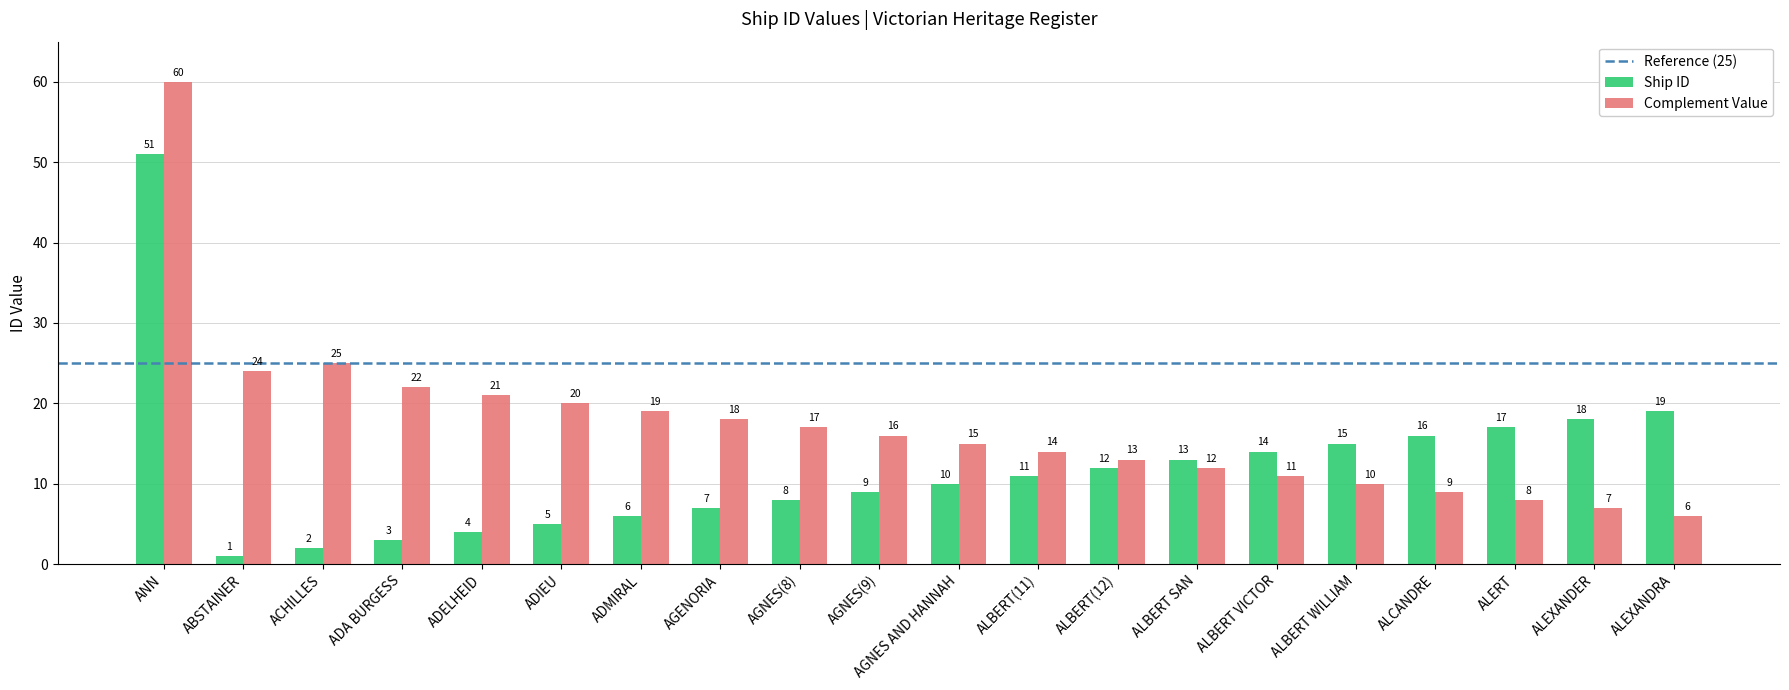

What is the difference between the maximum and minimum values in the Complement Value series?

54